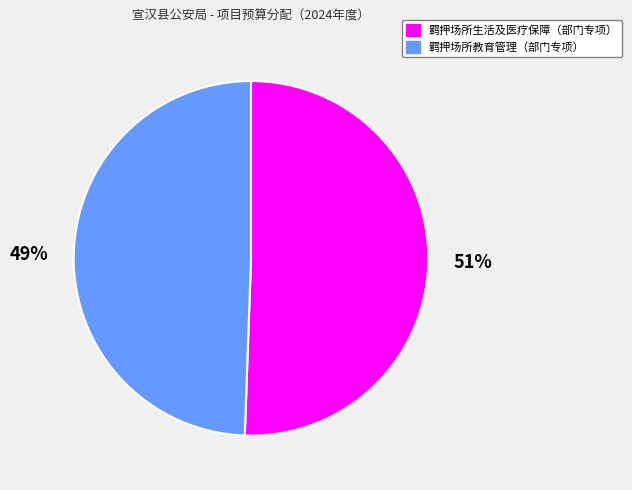

Rank the categories by value from highest to lowest.

羁押场所生活及医疗保障（部门专项）, 羁押场所教育管理（部门专项）